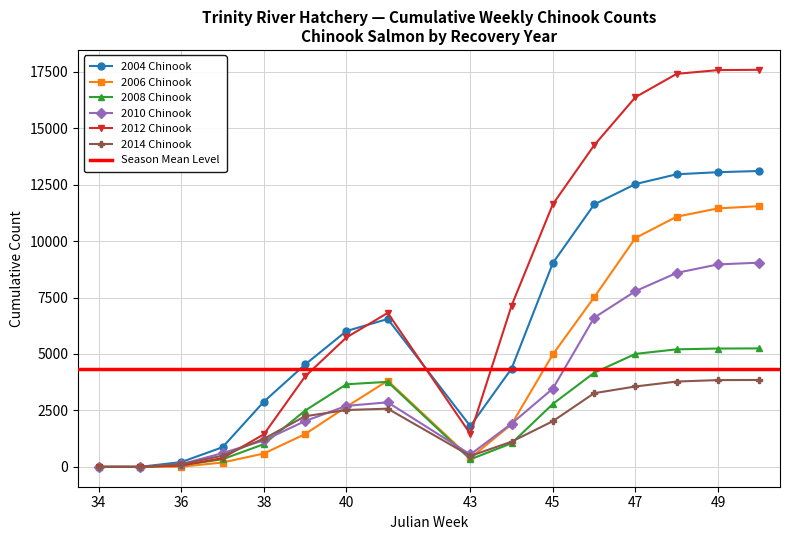

Which category has the highest value across all series?

50